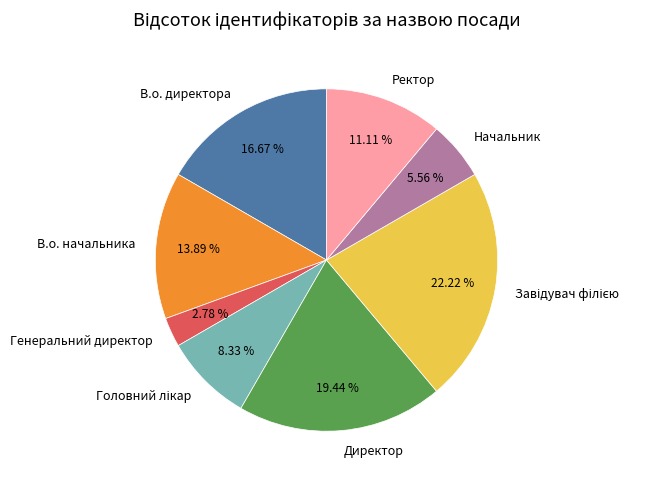

Approximately how many times larger is the value at Ректор compared to Начальник?

2.0